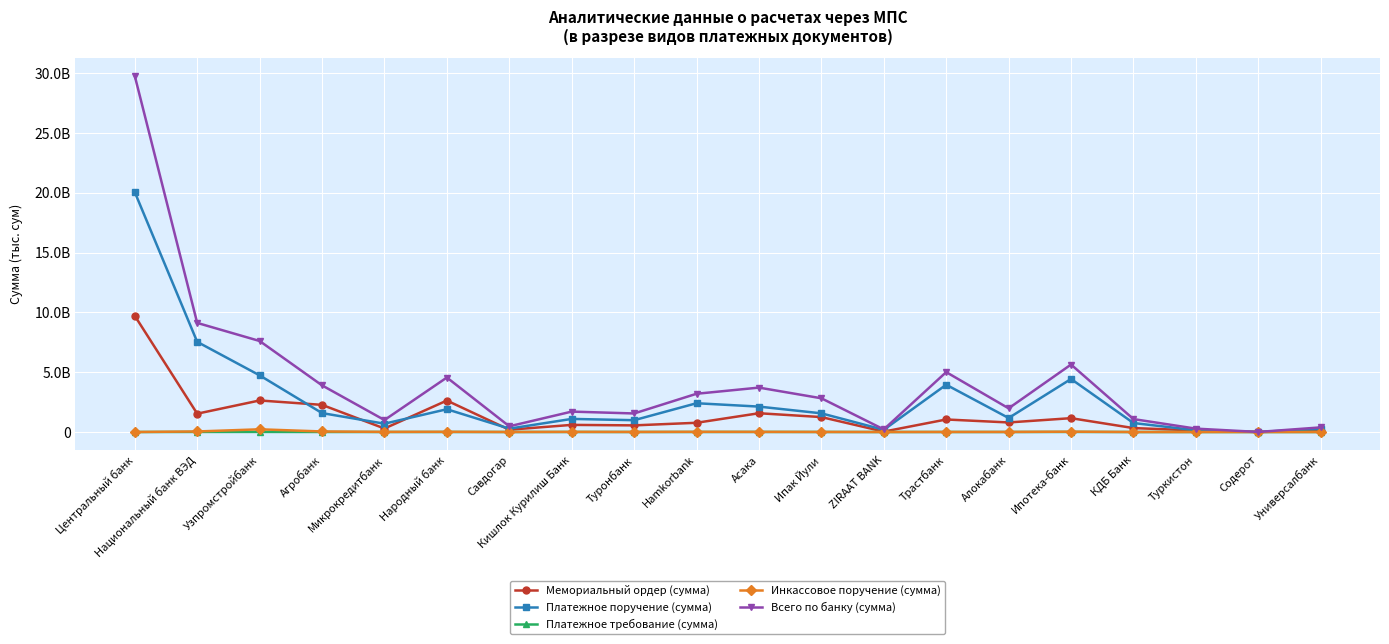

What is the maximum value for Мемориальный ордер (сумма)?

9715202100